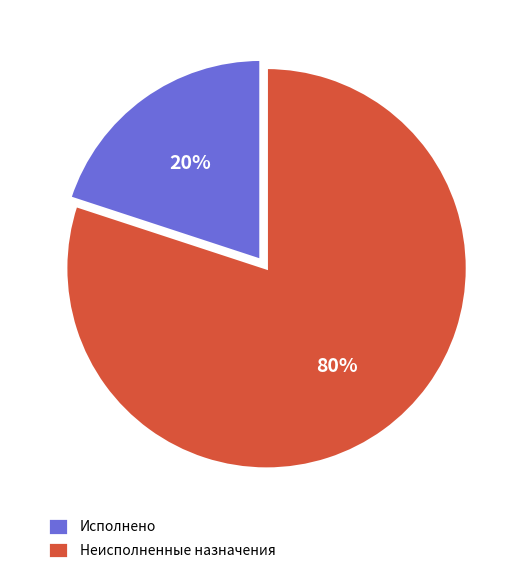

What is the largest slice in the pie chart?

Неисполненные назначения